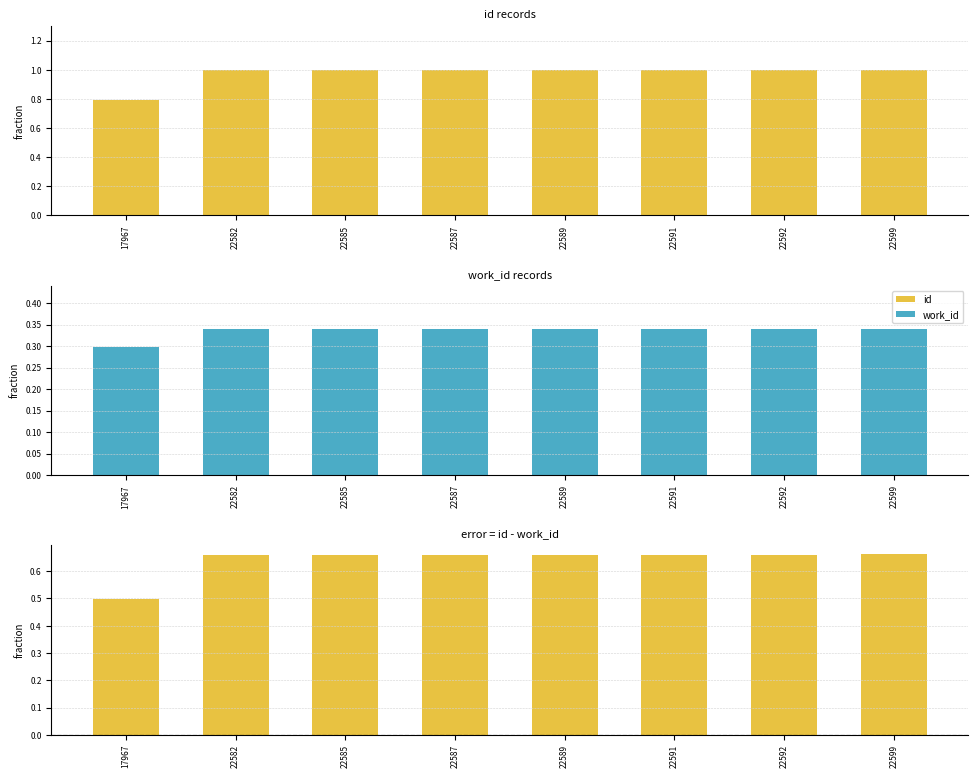

Does the chart contain stacked bars?

No